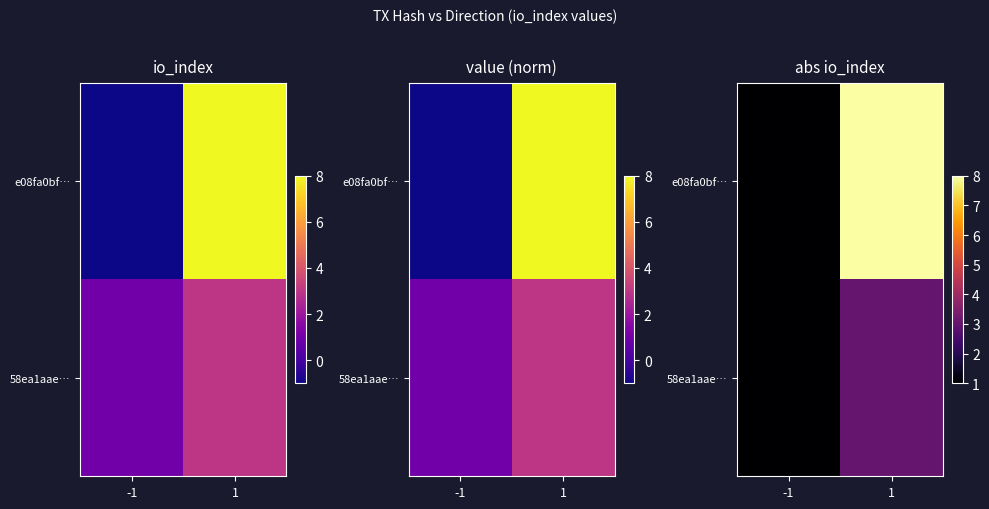

Which series has the largest range (max minus min)?

e08fa0bf…